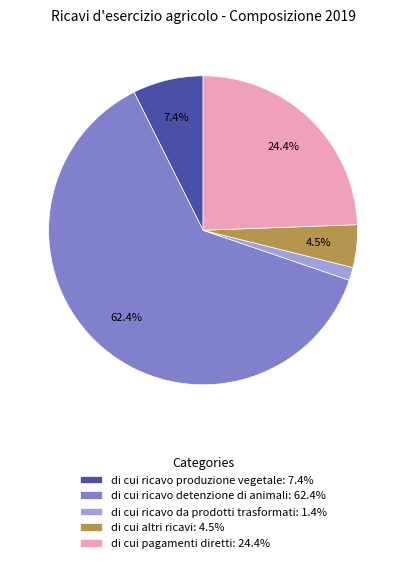

What portion of the pie excludes di cui ricavo produzione vegetale?

92.6%